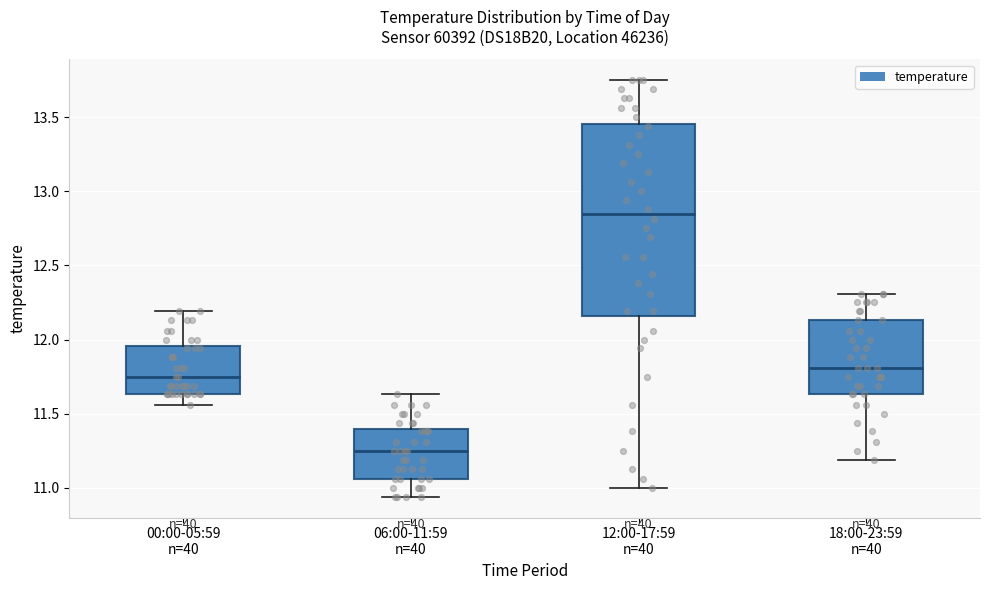

Which box's median line is the lowest?

06:00-11:59 n=40